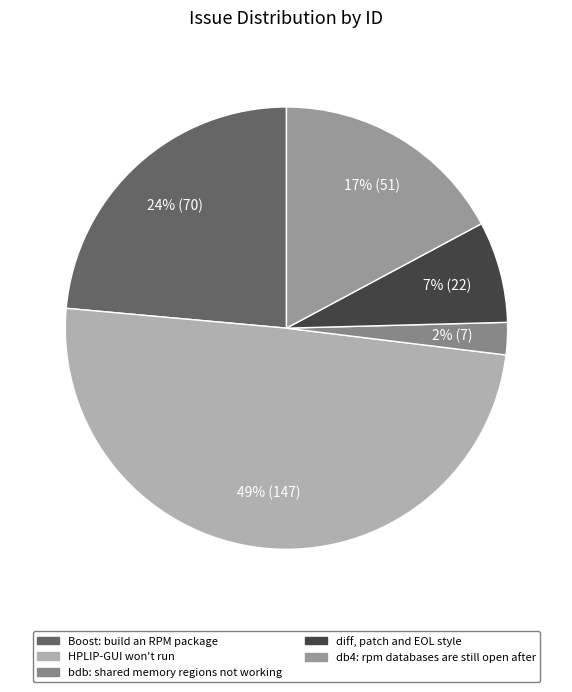

What is the ratio of the value at db4: rpm databases are still open after to the value at Boost: build an RPM package?

0.7